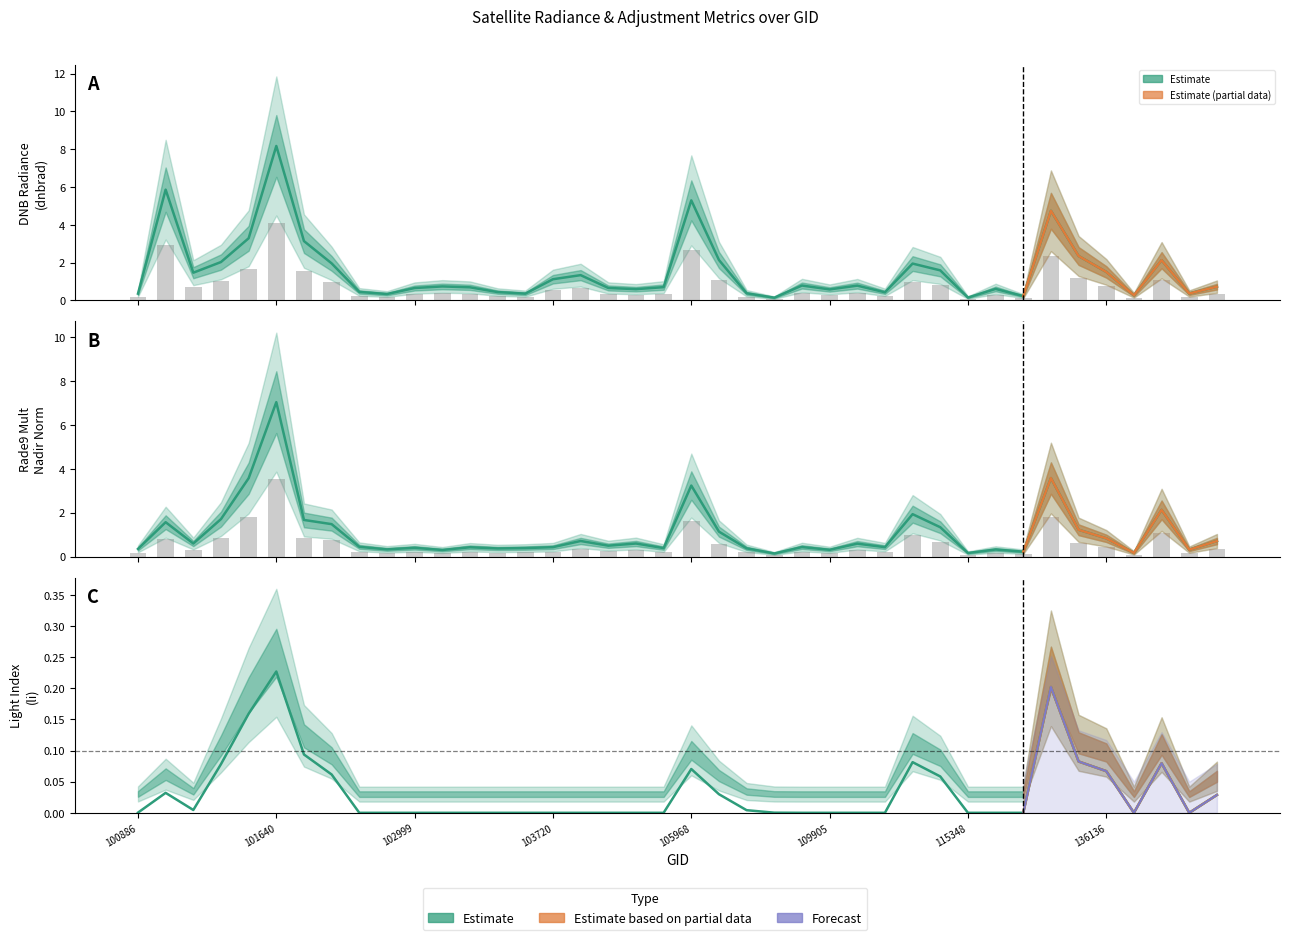

Which label corresponds to the smallest value in the chart?

102759